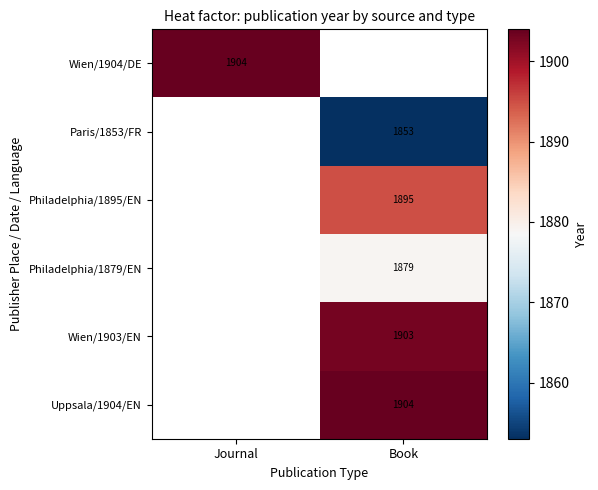

True or false: Philadelphia/1895/EN has a value of 849.9 at Book.

False